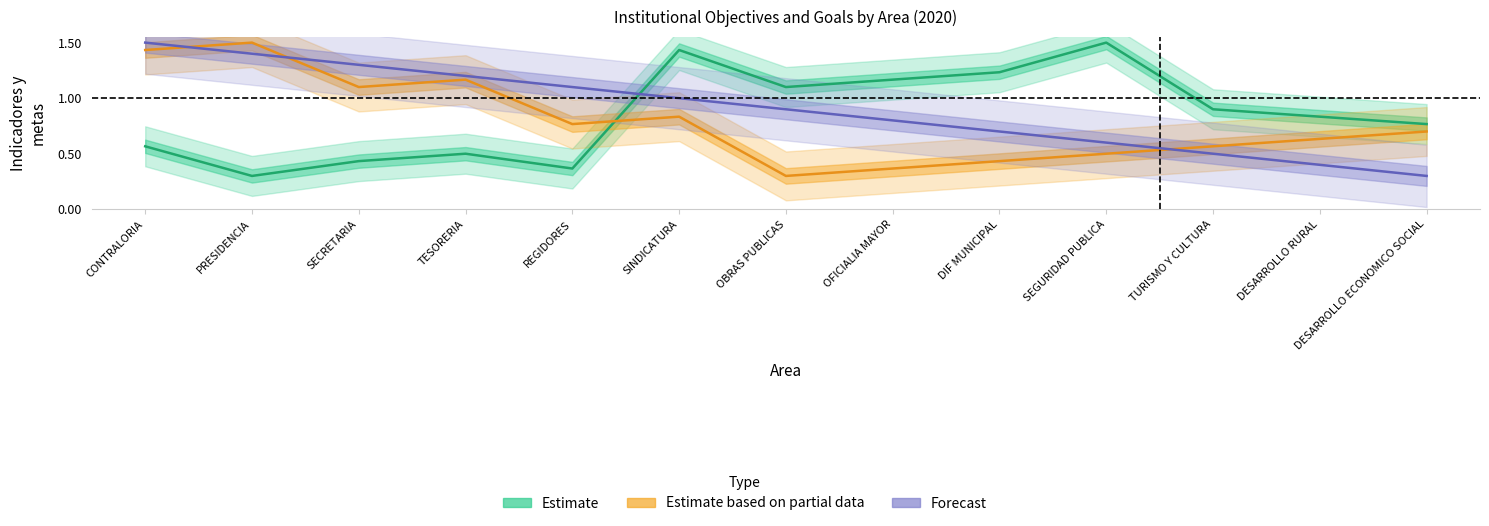

The value of Forecast at REGIDORES is 1.1. True or false?

True